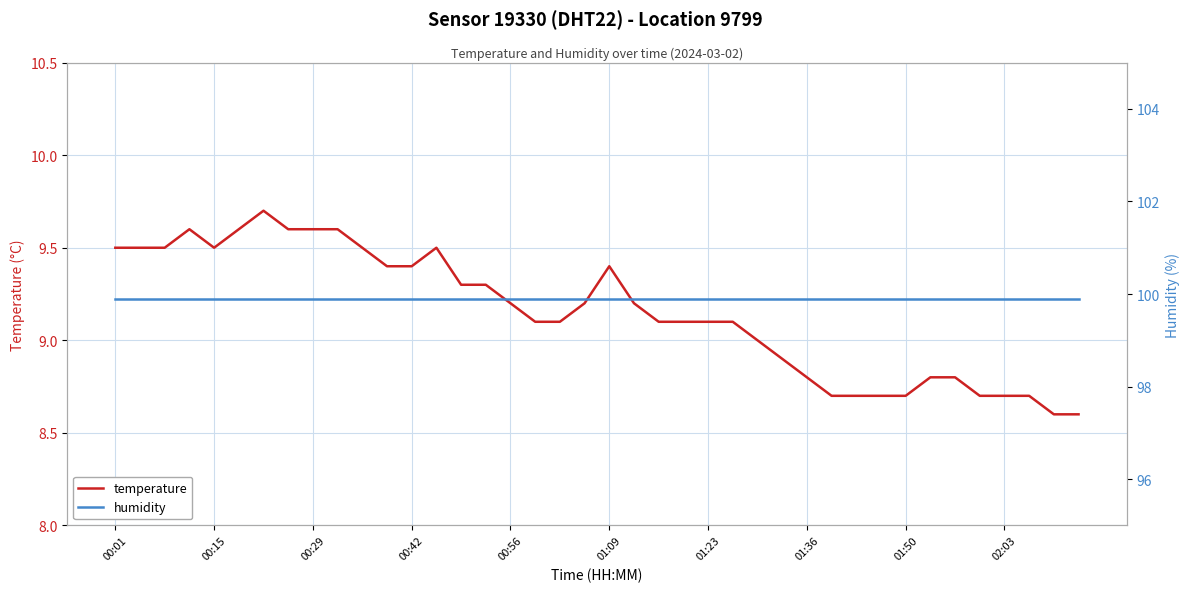

The temperature series shows 15.0 at 11. True or false?

False